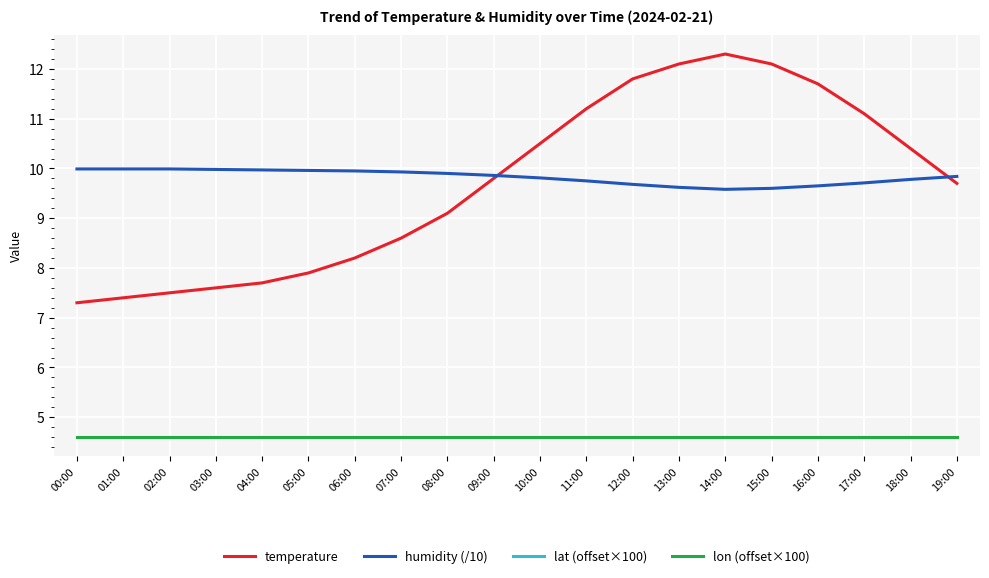

Which series has the largest range (max minus min)?

temperature